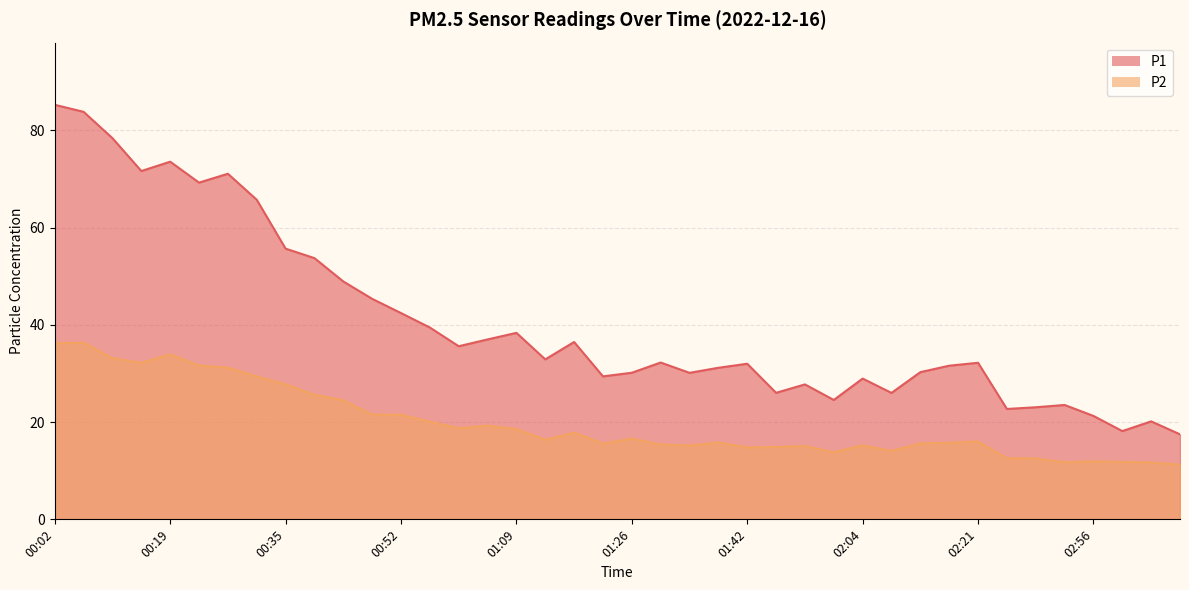

The P2 series shows 36.3 at 00:06. True or false?

True